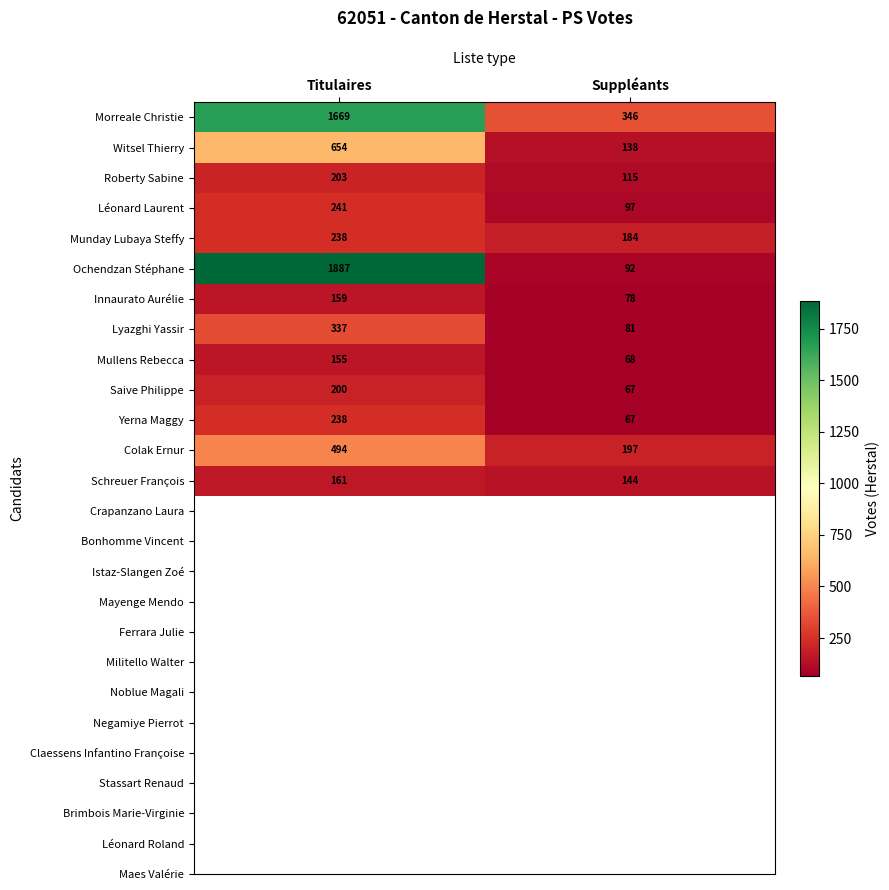

Reading left to right, transcribe all the data shown in this chart.

Morreale Christie: Titulaires=1669	Suppléants=346
Witsel Thierry: Titulaires=654	Suppléants=138
Roberty Sabine: Titulaires=203	Suppléants=115
Léonard Laurent: Titulaires=241	Suppléants=97
Munday Lubaya Steffy: Titulaires=238	Suppléants=184
Ochendzan Stéphane: Titulaires=1887	Suppléants=92
Innaurato Aurélie: Titulaires=159	Suppléants=78
Lyazghi Yassir: Titulaires=337	Suppléants=81
Mullens Rebecca: Titulaires=155	Suppléants=68
Saive Philippe: Titulaires=200	Suppléants=67
Yerna Maggy: Titulaires=238	Suppléants=67
Colak Ernur: Titulaires=494	Suppléants=197
Schreuer François: Titulaires=161	Suppléants=144